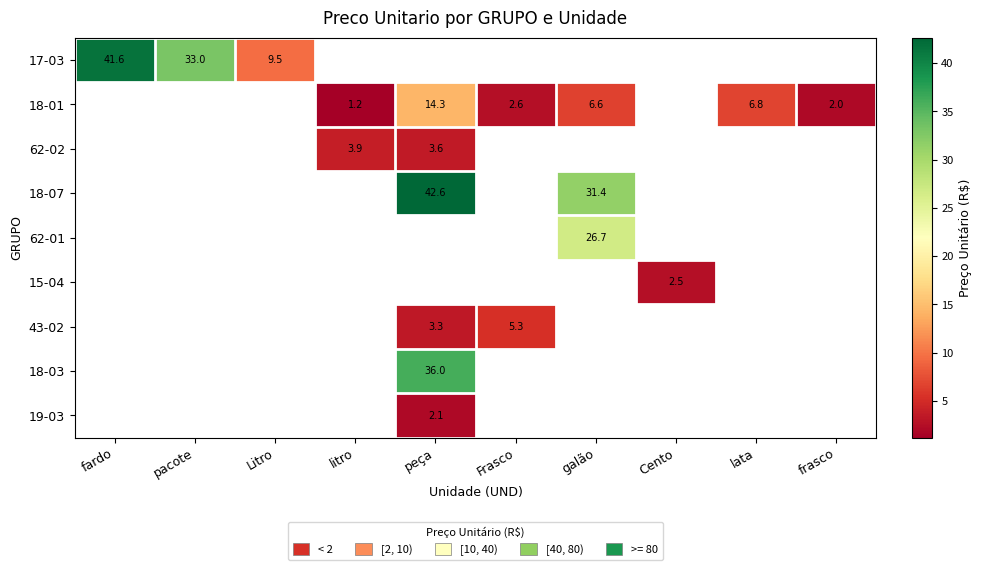

The 18-01 series shows 2.0 at frasco. True or false?

True